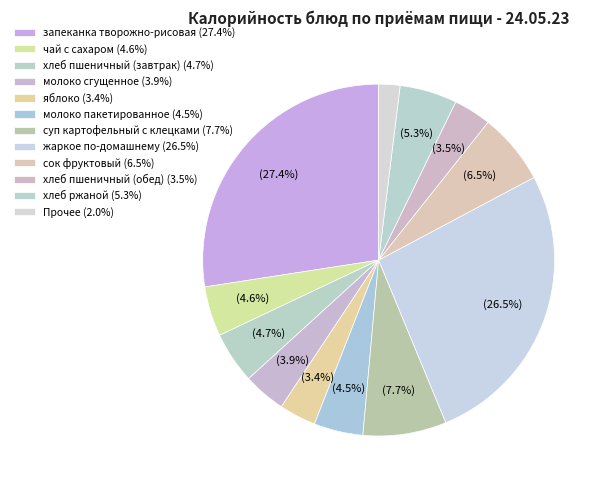

How many segments does this pie chart have?

12